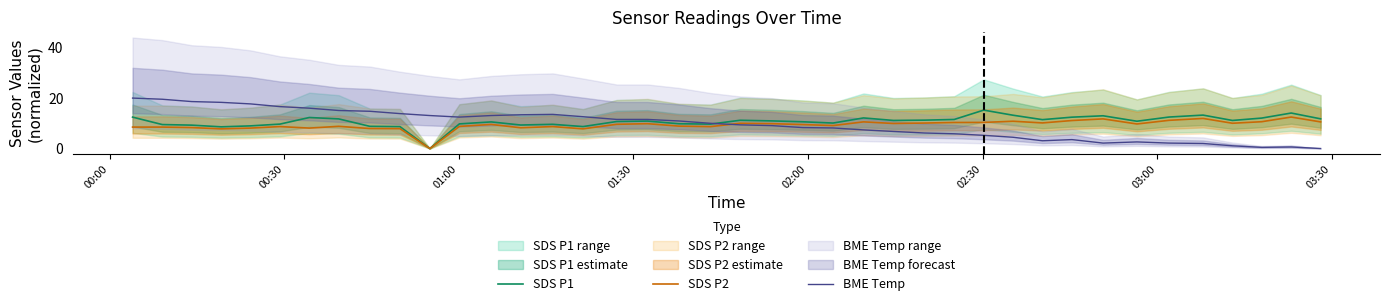

What is the maximum value for BME Temp?

20.0